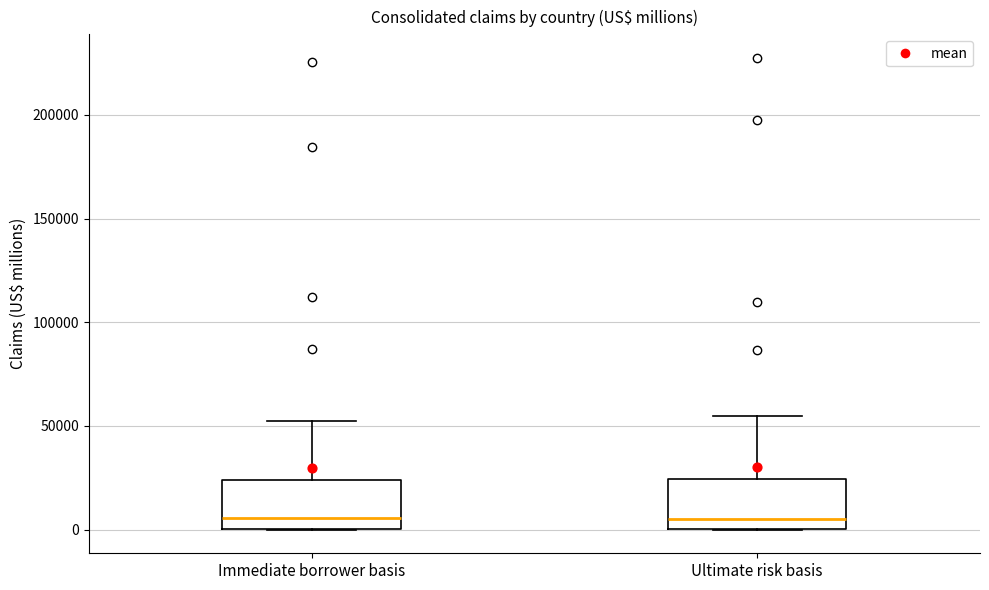

Where is the lower edge of the box for Ultimate risk basis on the y-axis? The values are not printed on the chart, so give them approximately, as read against the axis.

0